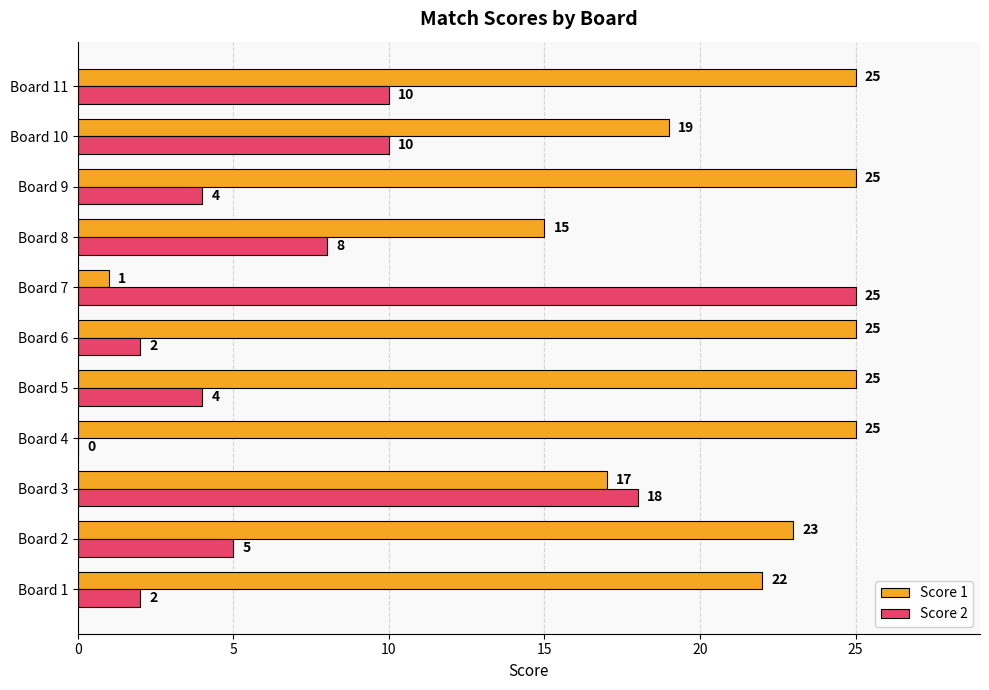

Between Board 9 and Board 11, which series saw the biggest shift?

Score 2